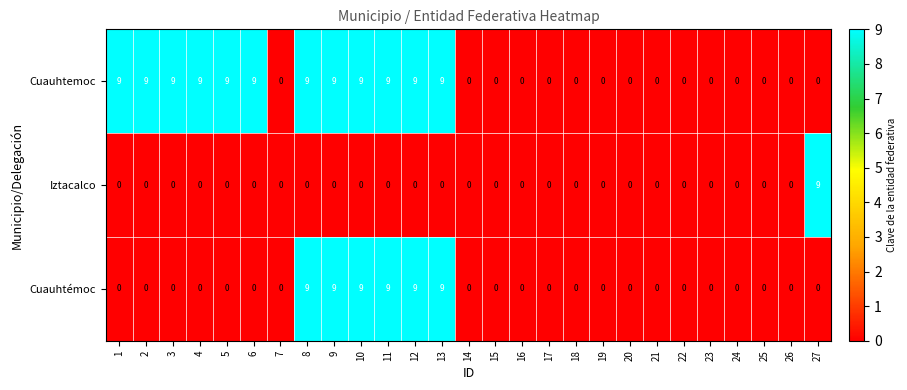

The value of Cuauhtémoc at 7 is 0. True or false?

True